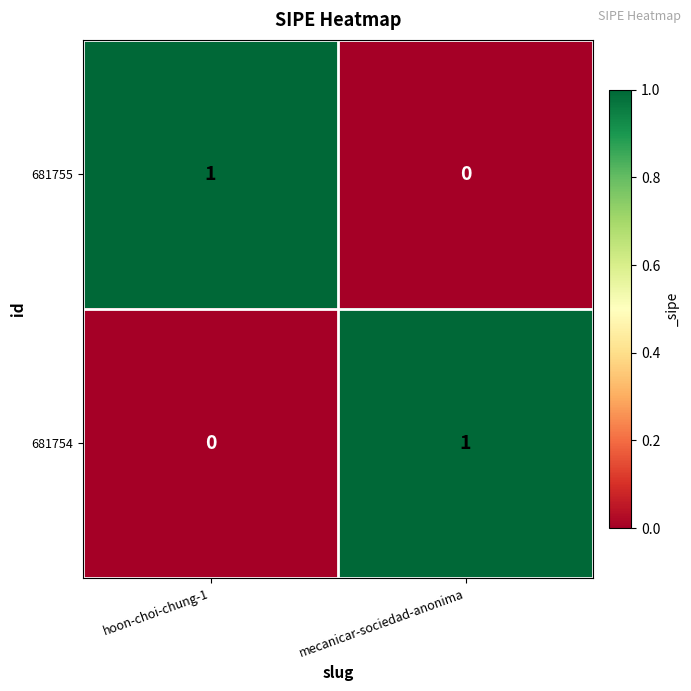

Where is 681754 nearest to the value 0?

hoon-choi-chung-1